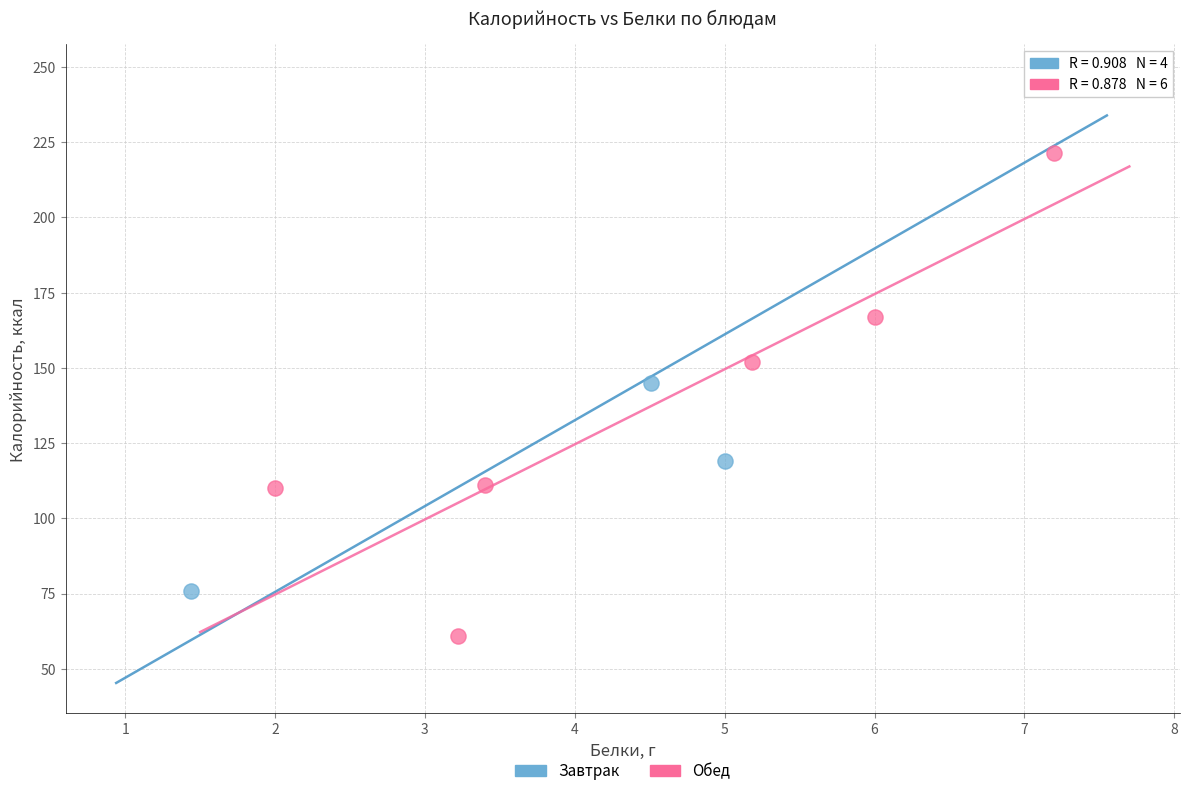

Which series contains the lowest Y value?

Обед